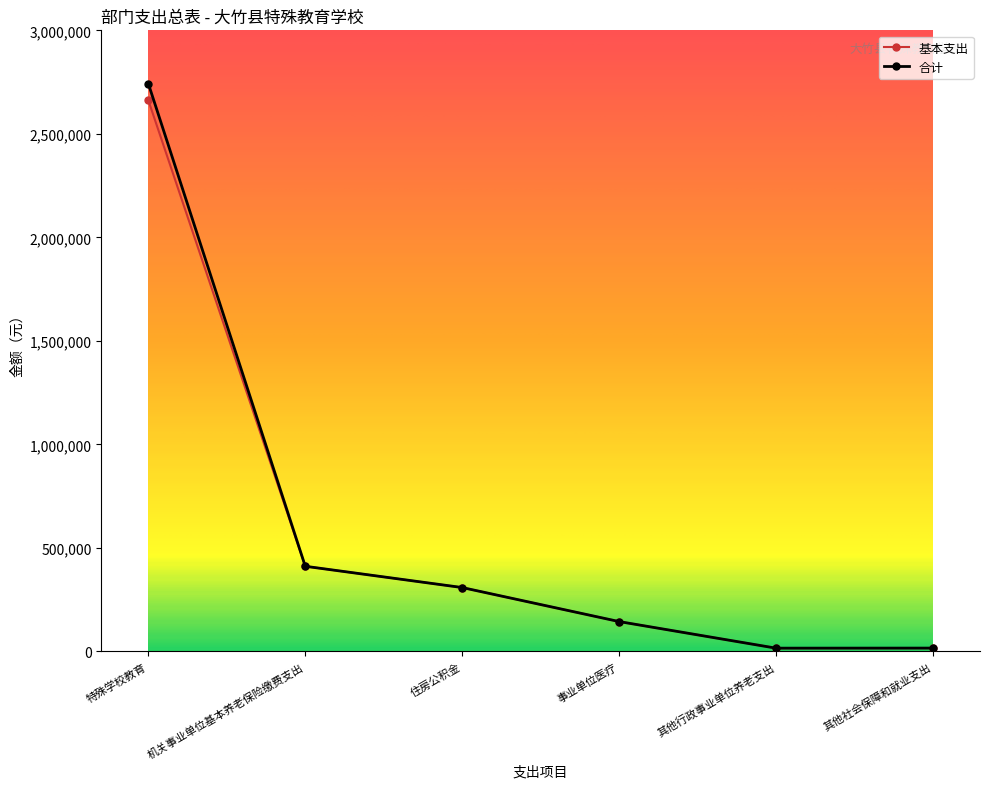

At which category does the chart reach its peak across all series?

特殊学校教育